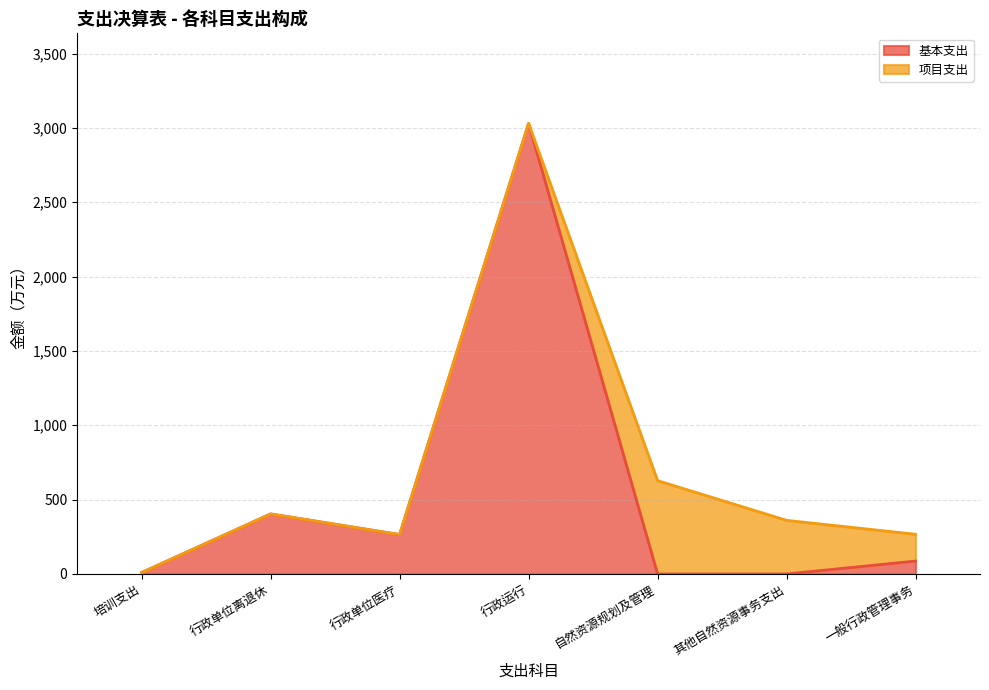

The value of 基本支出 at 行政单位医疗 is 265.0. True or false?

True